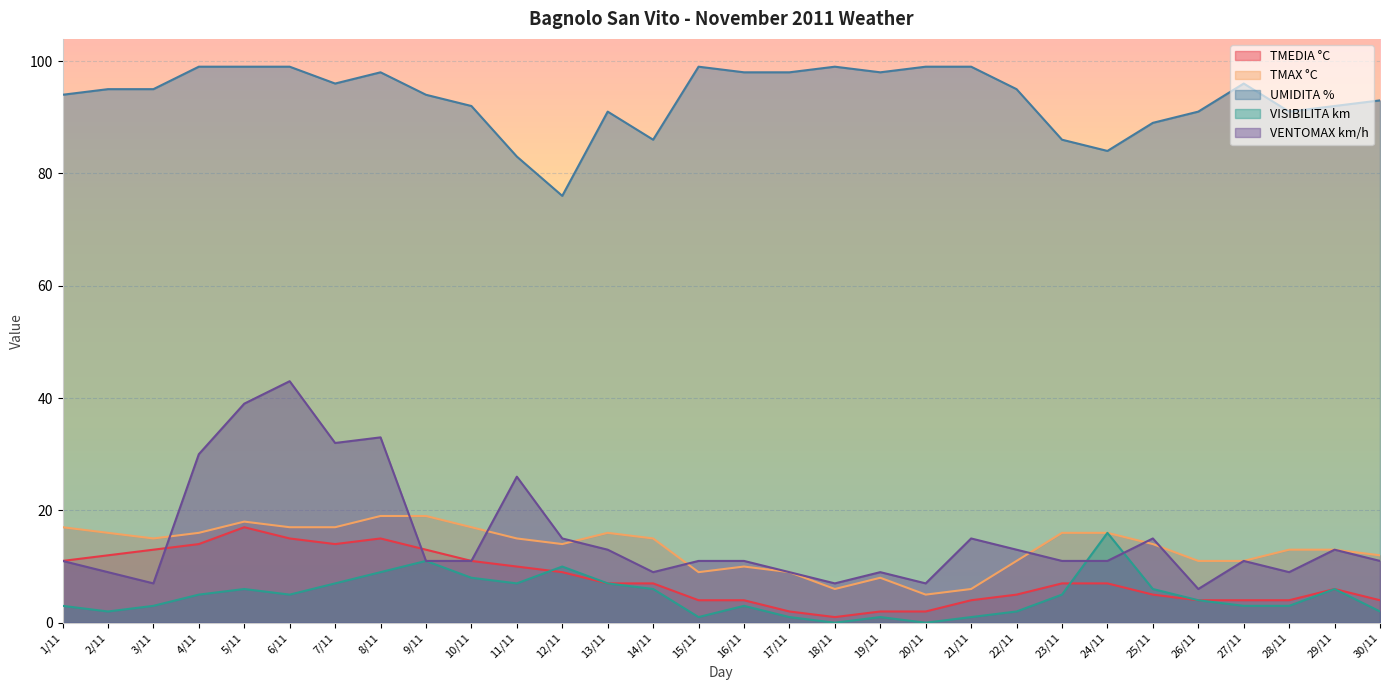

Reading left to right, list all the values displayed in this chart.

TMEDIA °C: 1/11=11	2/11=12	3/11=13	4/11=14	5/11=17	6/11=15	7/11=14	8/11=15	9/11=13	10/11=11	11/11=10	12/11=9	13/11=7	14/11=7	15/11=4	16/11=4	17/11=2	18/11=1	19/11=2	20/11=2	21/11=4	22/11=5	23/11=7	24/11=7	25/11=5	26/11=4	27/11=4	28/11=4	29/11=6	30/11=4
TMAX °C: 1/11=17	2/11=16	3/11=15	4/11=16	5/11=18	6/11=17	7/11=17	8/11=19	9/11=19	10/11=17	11/11=15	12/11=14	13/11=16	14/11=15	15/11=9	16/11=10	17/11=9	18/11=6	19/11=8	20/11=5	21/11=6	22/11=11	23/11=16	24/11=16	25/11=14	26/11=11	27/11=11	28/11=13	29/11=13	30/11=12
UMIDITA %: 1/11=94	2/11=95	3/11=95	4/11=99	5/11=99	6/11=99	7/11=96	8/11=98	9/11=94	10/11=92	11/11=83	12/11=76	13/11=91	14/11=86	15/11=99	16/11=98	17/11=98	18/11=99	19/11=98	20/11=99	21/11=99	22/11=95	23/11=86	24/11=84	25/11=89	26/11=91	27/11=96	28/11=91	29/11=92	30/11=93
VISIBILITA km: 1/11=3	2/11=2	3/11=3	4/11=5	5/11=6	6/11=5	7/11=7	8/11=9	9/11=11	10/11=8	11/11=7	12/11=10	13/11=7	14/11=6	15/11=1	16/11=3	17/11=1	18/11=0	19/11=1	20/11=0	21/11=1	22/11=2	23/11=5	24/11=16	25/11=6	26/11=4	27/11=3	28/11=3	29/11=6	30/11=2
VENTOMAX km/h: 1/11=11	2/11=9	3/11=7	4/11=30	5/11=39	6/11=43	7/11=32	8/11=33	9/11=11	10/11=11	11/11=26	12/11=15	13/11=13	14/11=9	15/11=11	16/11=11	17/11=9	18/11=7	19/11=9	20/11=7	21/11=15	22/11=13	23/11=11	24/11=11	25/11=15	26/11=6	27/11=11	28/11=9	29/11=13	30/11=11